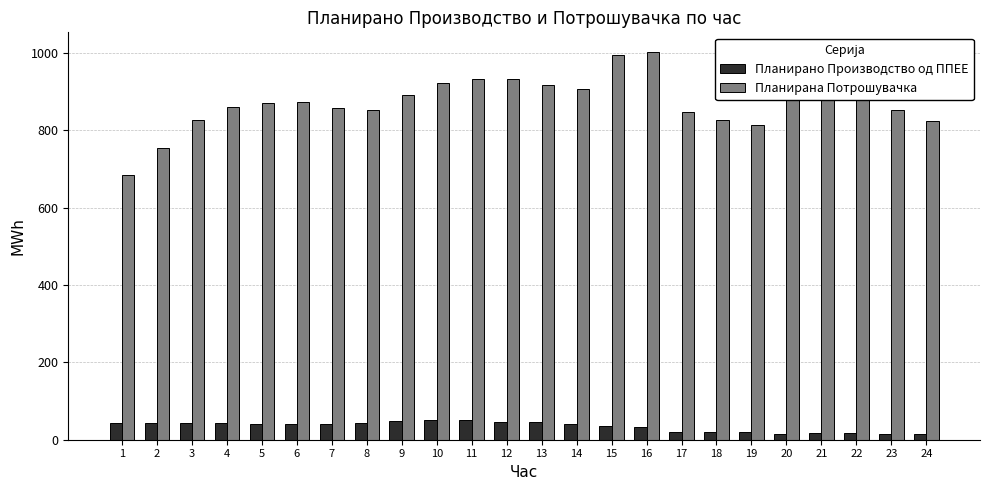

At 23, list the series in order from largest to smallest.

Планирана Потрошувачка, Планирано Производство од ППЕЕ